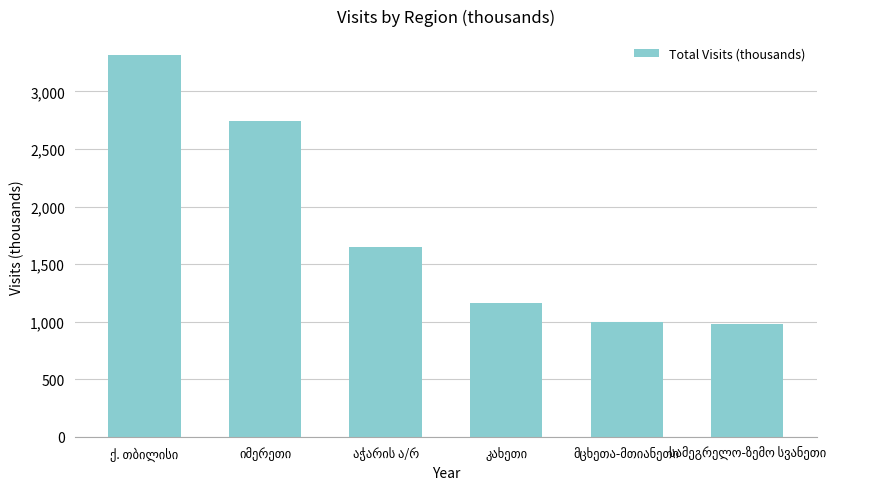

What is the difference between the maximum and second lowest values?

2321.8